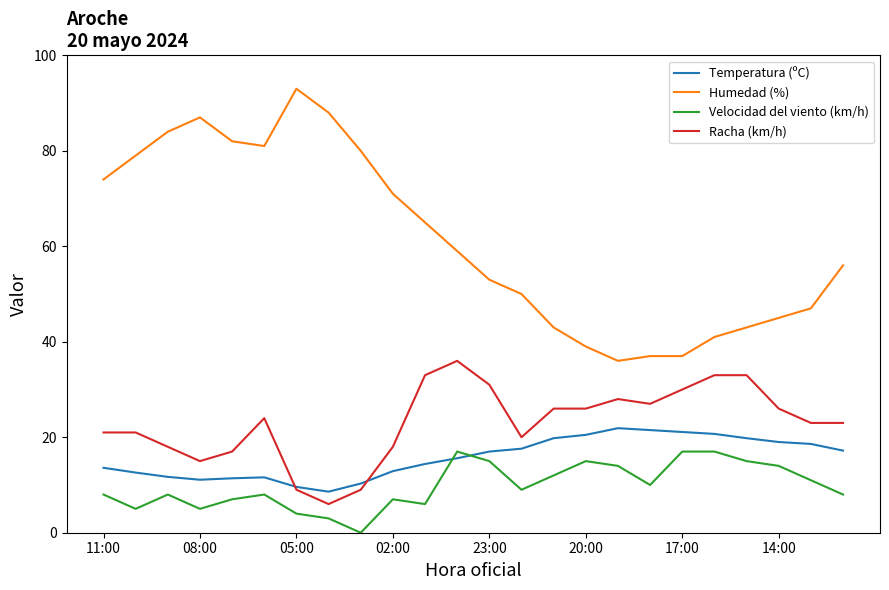

What is the highest value of the Racha (km/h) series?

36.0